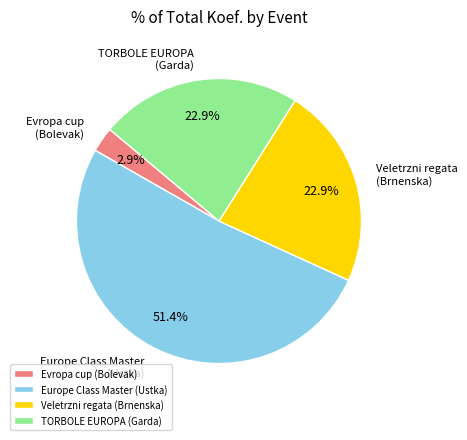

Is there any slice that represents more than half of the pie?

Yes